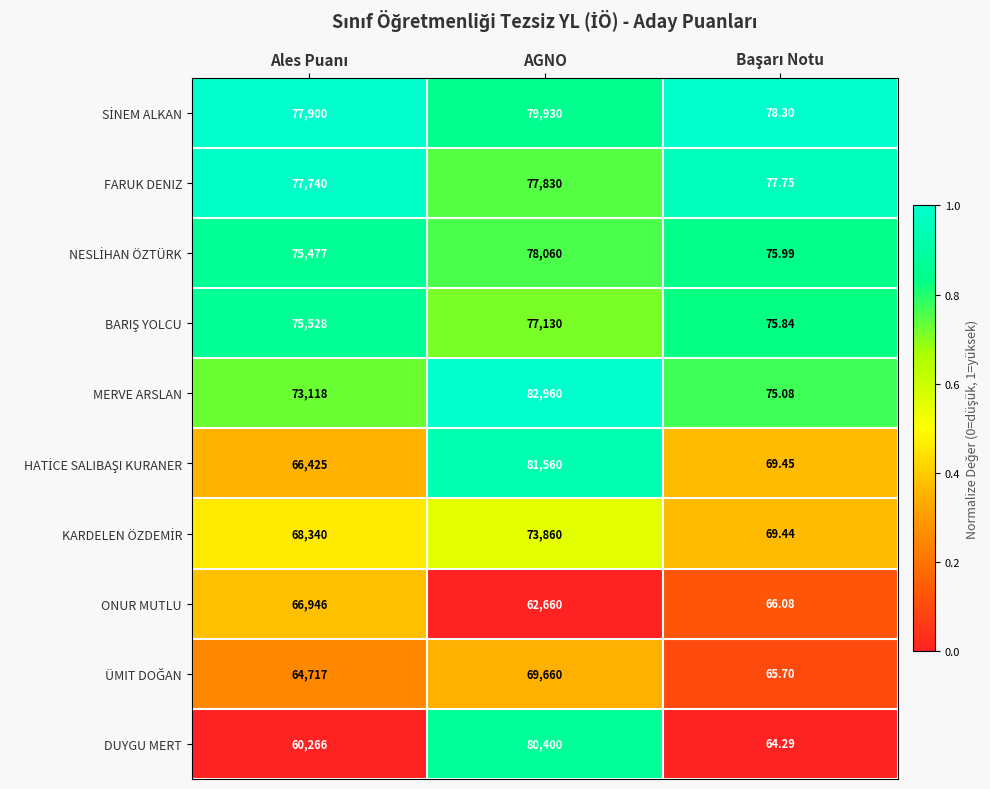

At which category is the sum across all series the highest?

AGNO